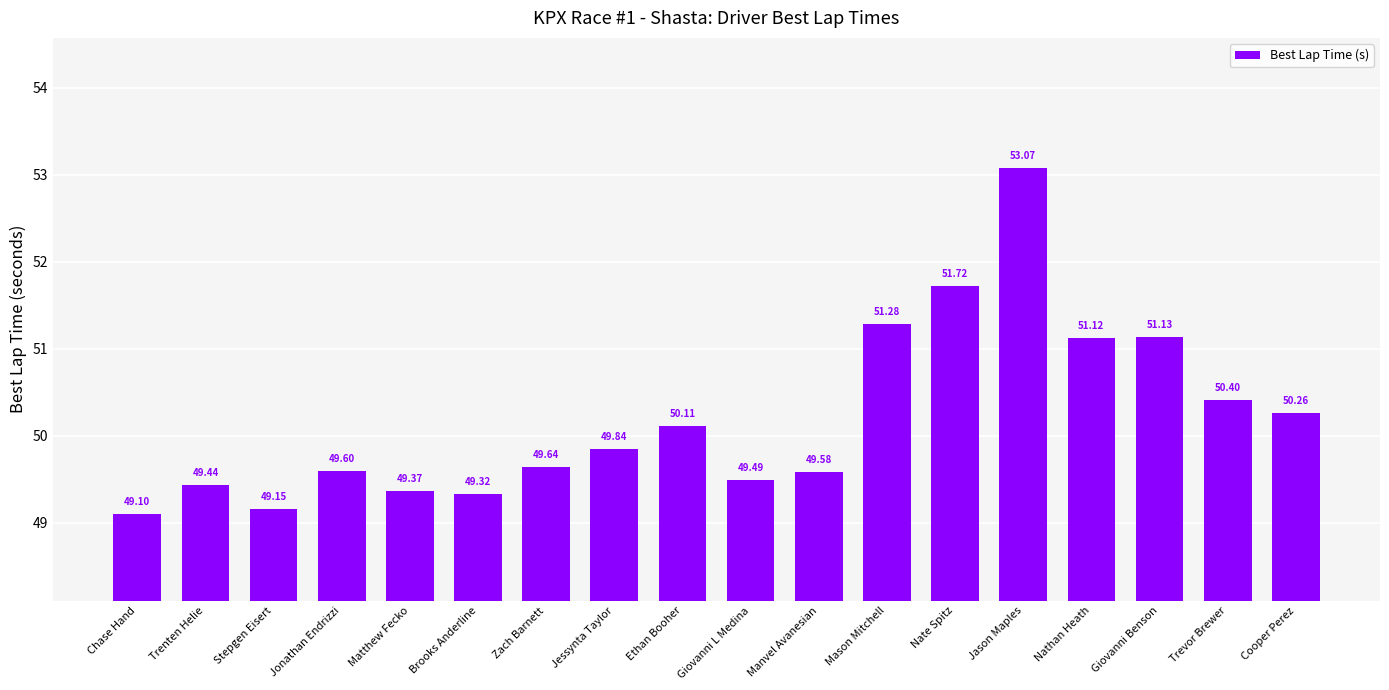

What is the ratio of the value at Jonathan Endrizzi to the value at Chase Hand?

1.0